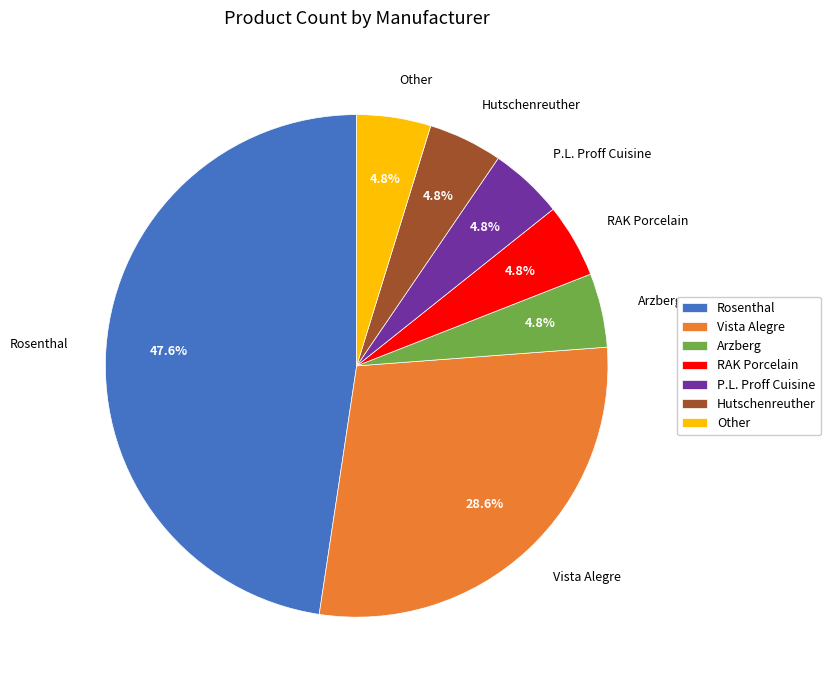

Which has a higher value, Rosenthal or Vista Alegre?

Rosenthal